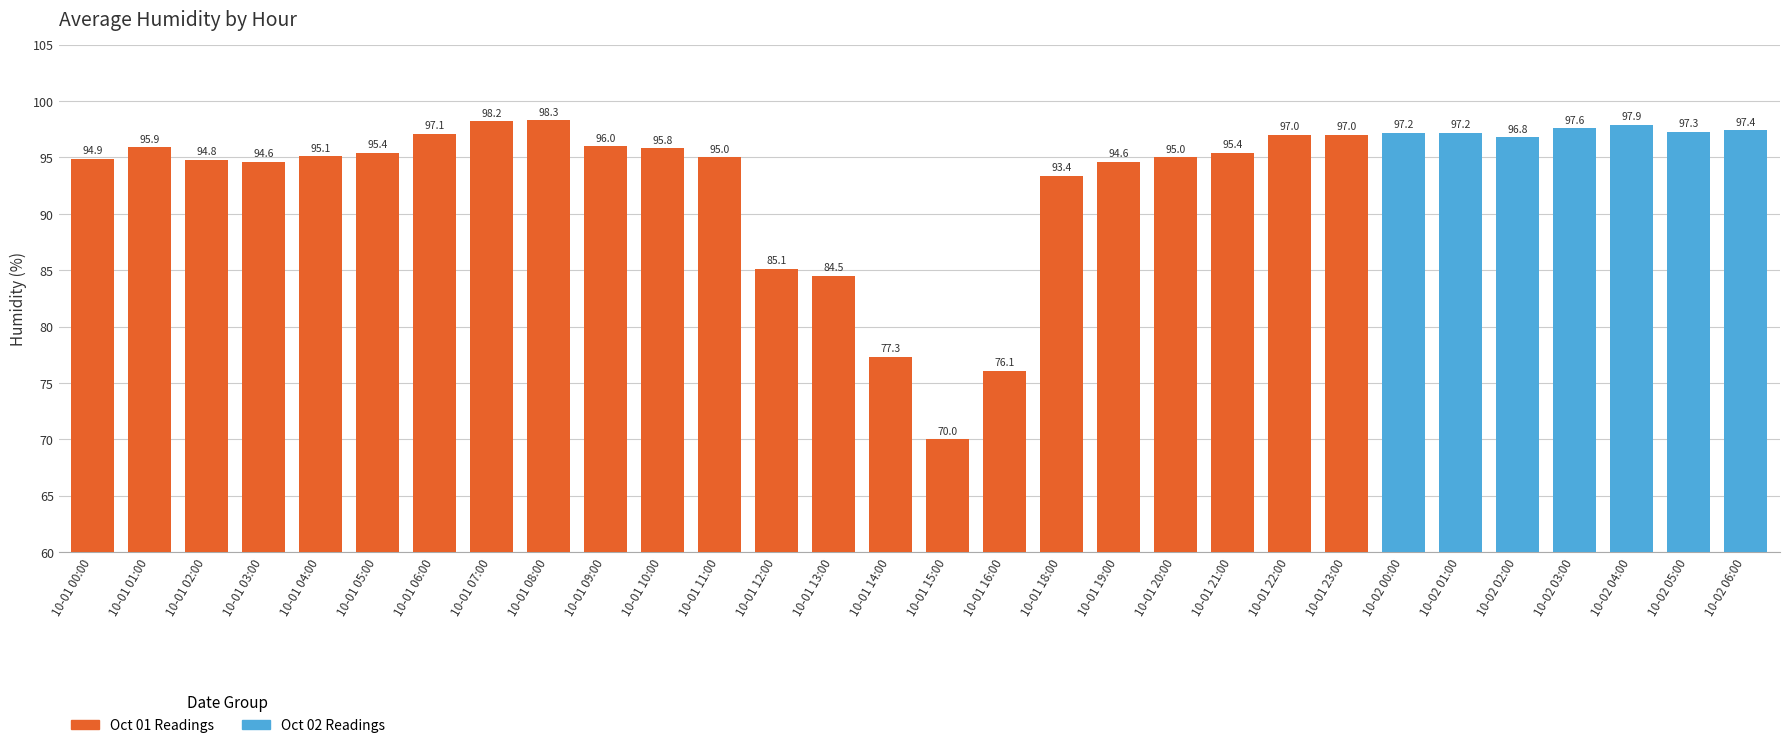

Where is the data nearest to the value 84?

10-01 13:00